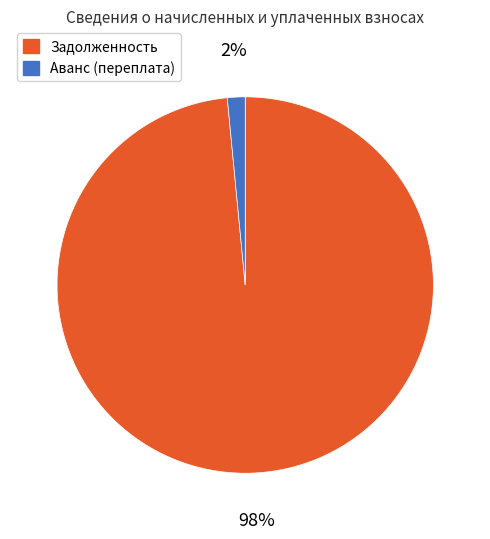

Which category has the biggest portion of the pie?

Задолженность